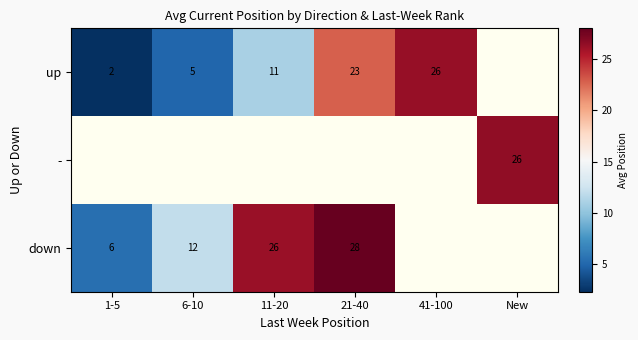

List the labels in order of down value, smallest first.

1-5, 6-10, 11-20, 21-40, 41-100, New